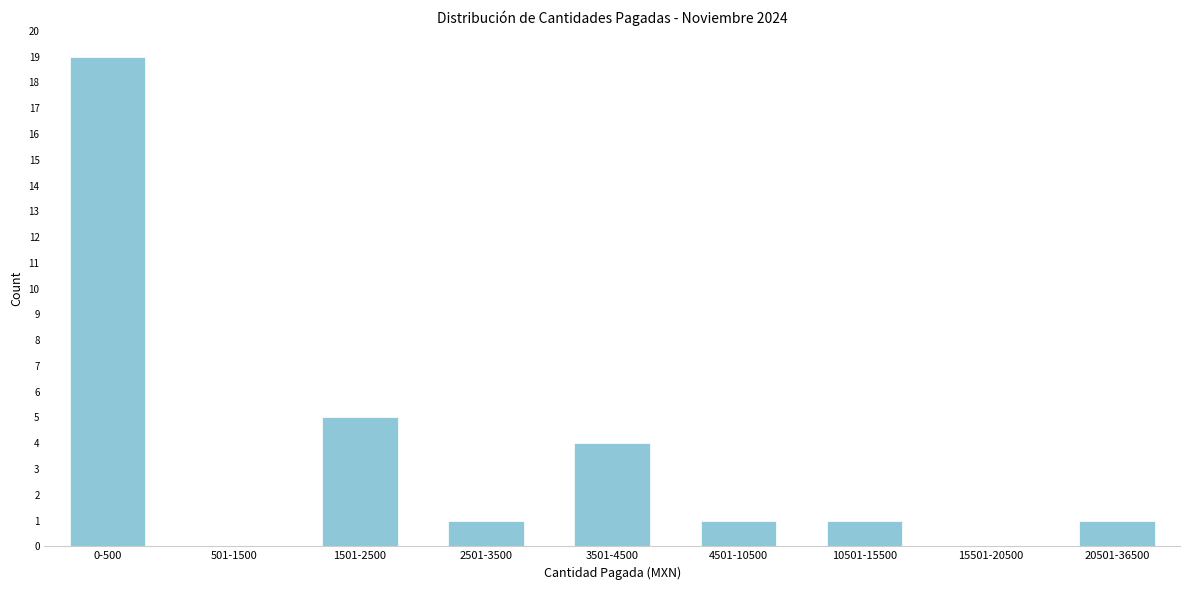

Reading right to left, list all the values displayed in this chart.

20501-36500=1	15501-20500=0	10501-15500=1	4501-10500=1	3501-4500=4	2501-3500=1	1501-2500=5	501-1500=0	0-500=19